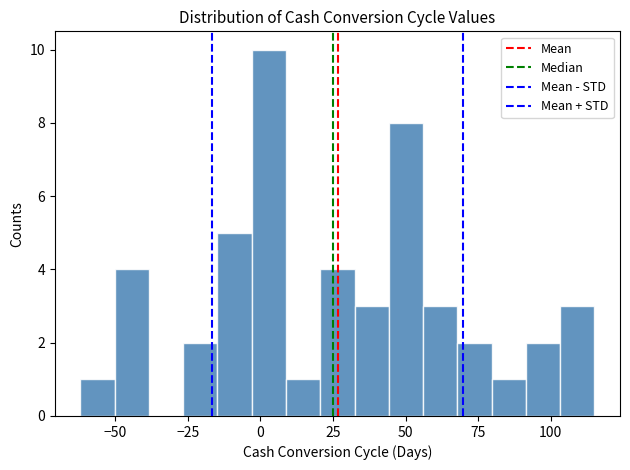

Around what value on the x-axis is the tallest bar? Give the approximate position of its centre, as read against the axis.

5